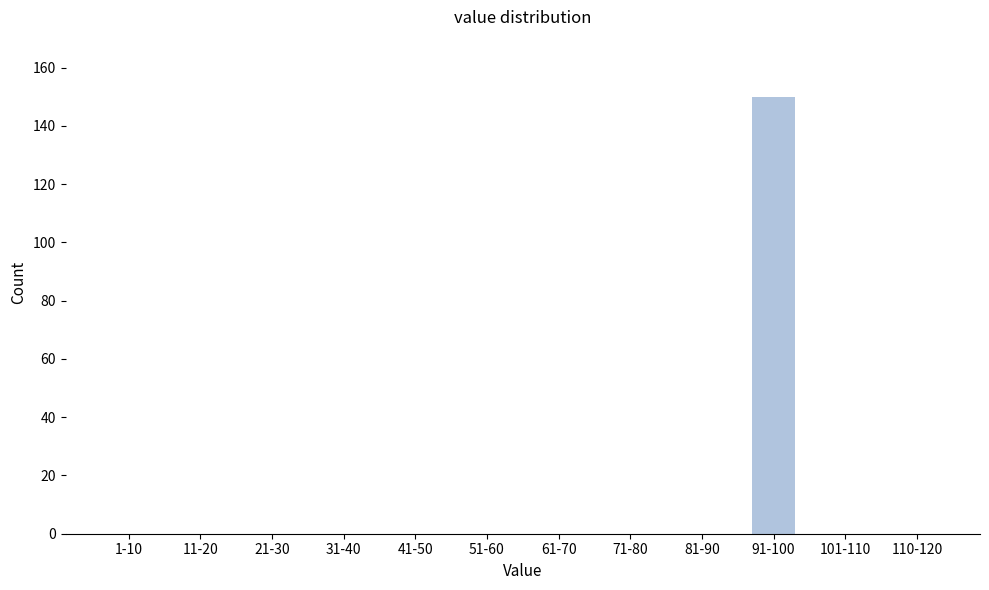

Reading left to right, what are all the values shown in this chart?

1-10=0	11-20=0	21-30=0	31-40=0	41-50=0	51-60=0	61-70=0	71-80=0	81-90=0	91-100=150	101-110=0	110-120=0